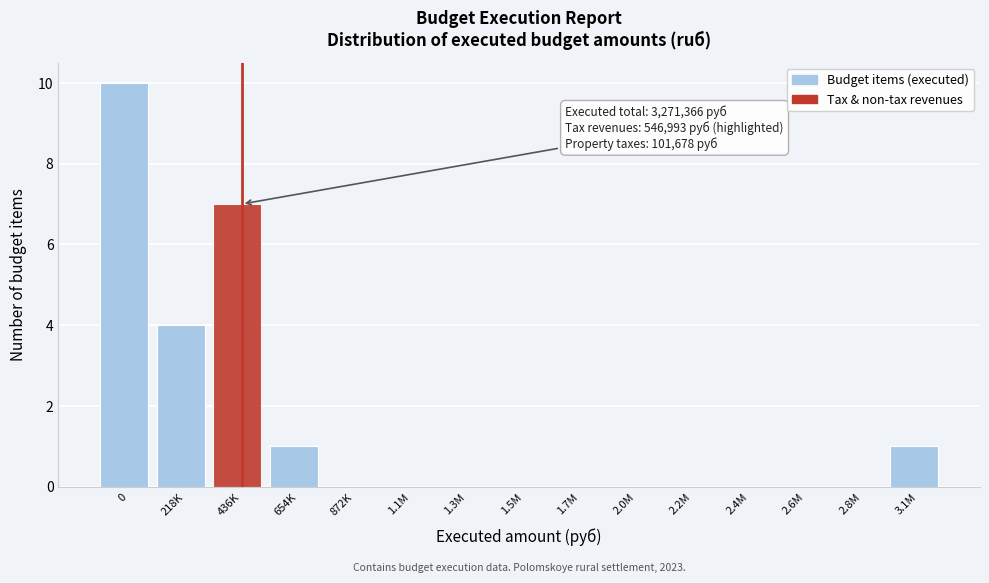

Reading left to right, transcribe all the data shown in this chart.

0=10	218K=4	436K=7	654K=1	872K=0	1.1M=0	1.3M=0	1.5M=0	1.7M=0	2.0M=0	2.2M=0	2.4M=0	2.6M=0	2.8M=0	3.1M=1